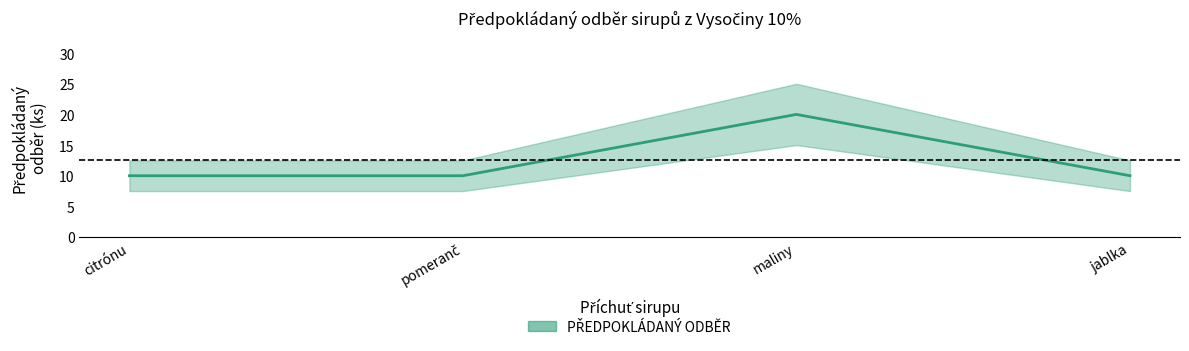

Count the number of values greater than 10.

1